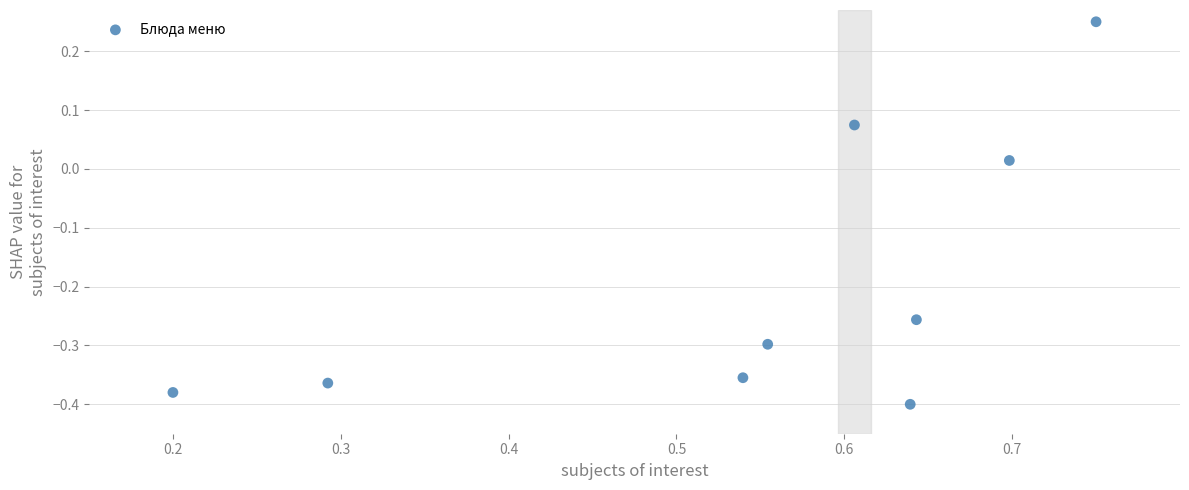

What is the range of X values (max minus min)?

0.6